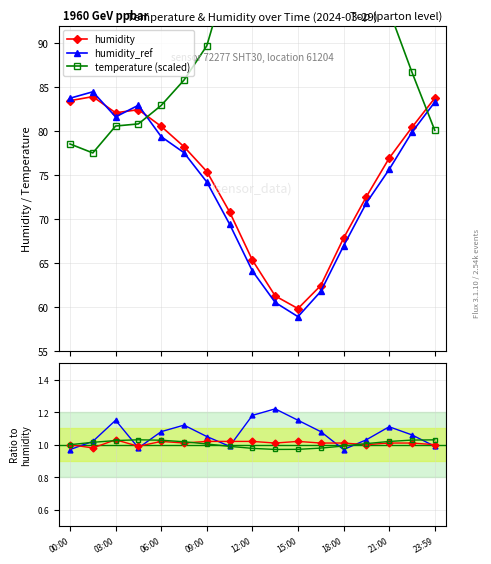

How many interior local valleys does the humidity_ref series have?

2